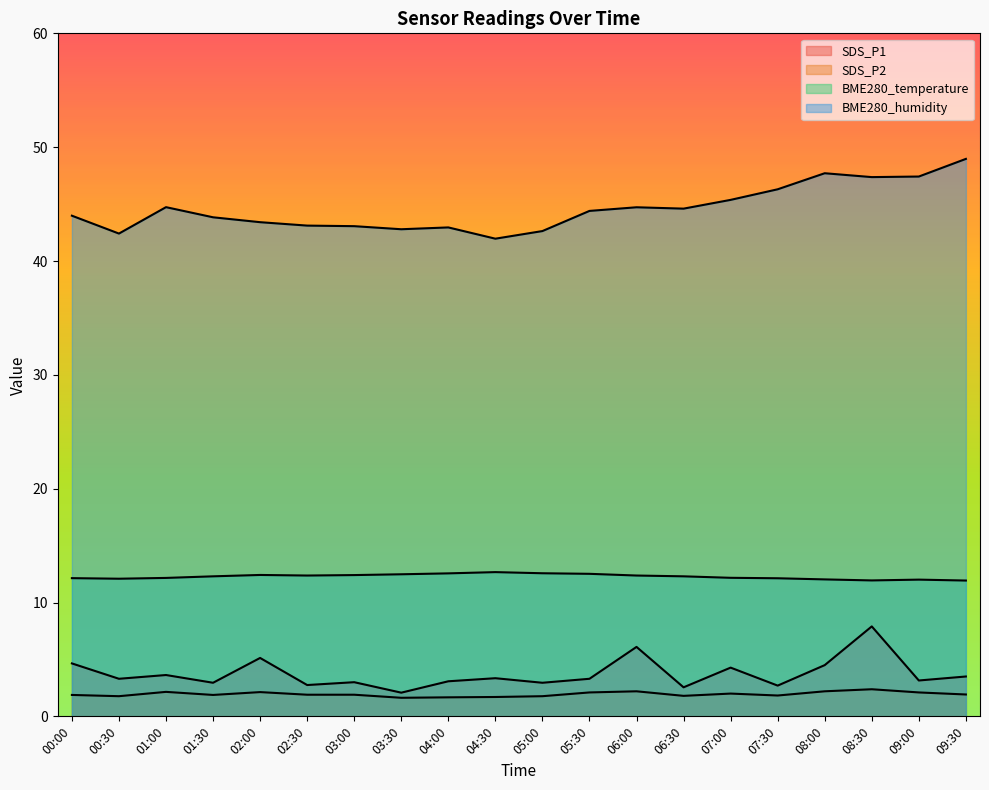

What position from the right is 07:30?

5